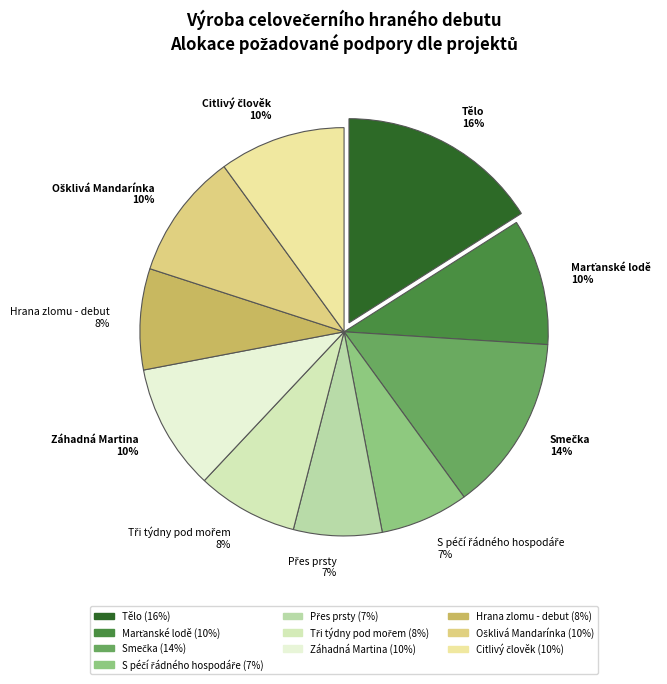

To the nearest percent, what is the average slice percentage?

10%